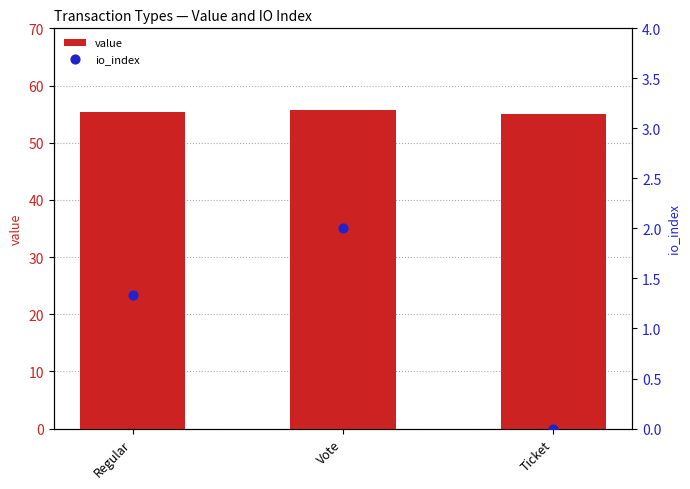

Is the value of io_index at Regular greater than the value of value at Regular?

No